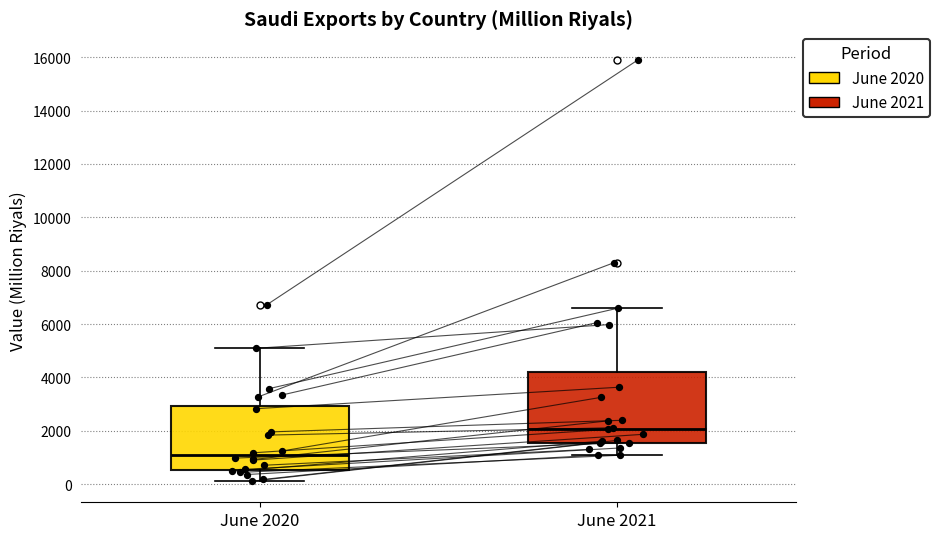

Reading left to right, read every box against the y-axis: the position of its median line, the range the box covers, and the ends of its whiskers. The values are not printed on the chart, so give them approximately, as read against the axis.

June 2020: median 1000, box 600 to 3000, whiskers 200 to 5000
June 2021: median 2000, box 1600 to 4200, whiskers 1000 to 6600